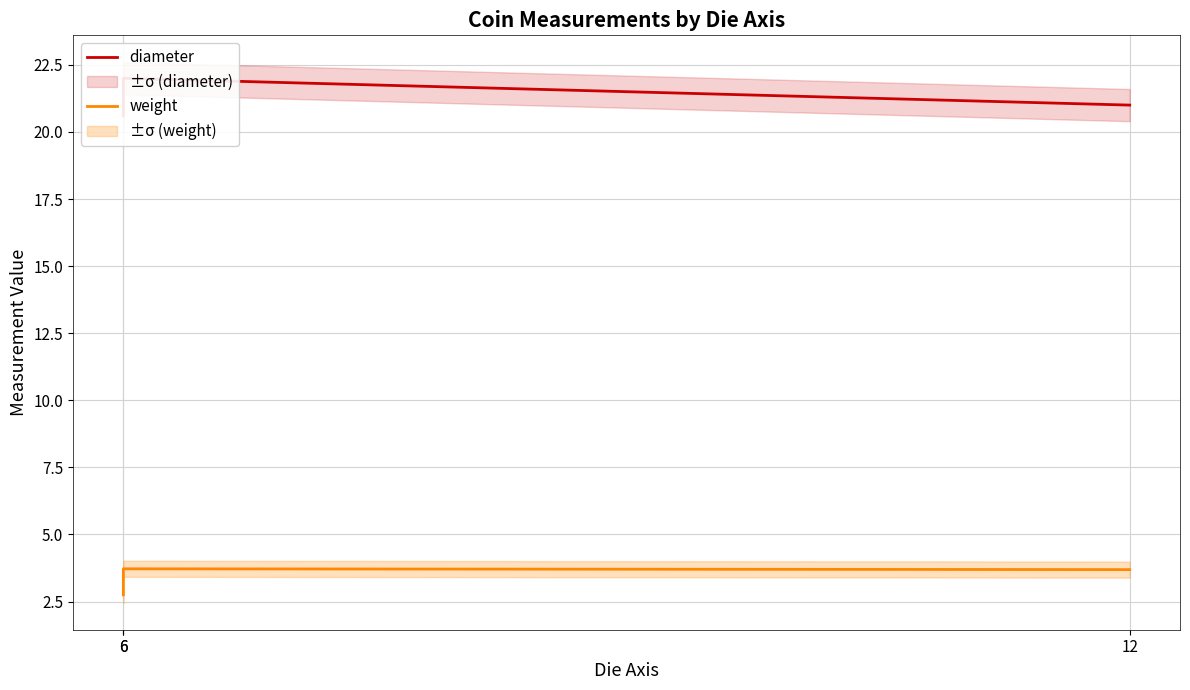

What is the minimum value shown in the chart?

2.8